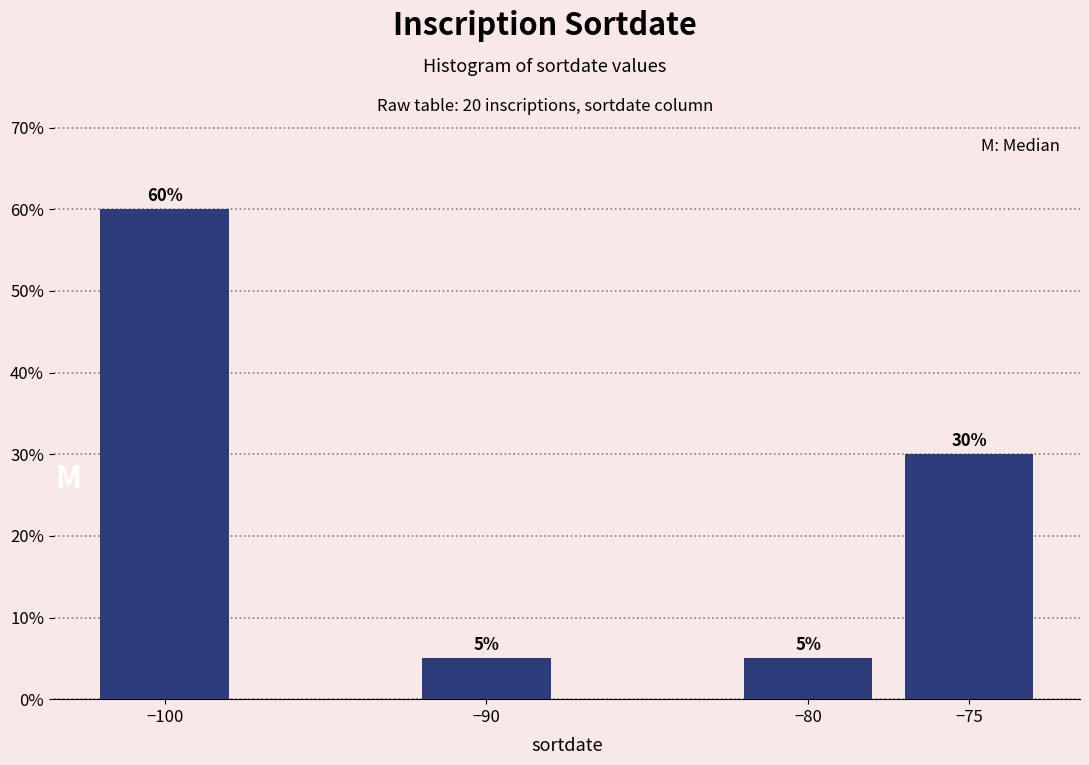

Reading left to right, transcribe all the data shown in this chart.

60	5	5	30